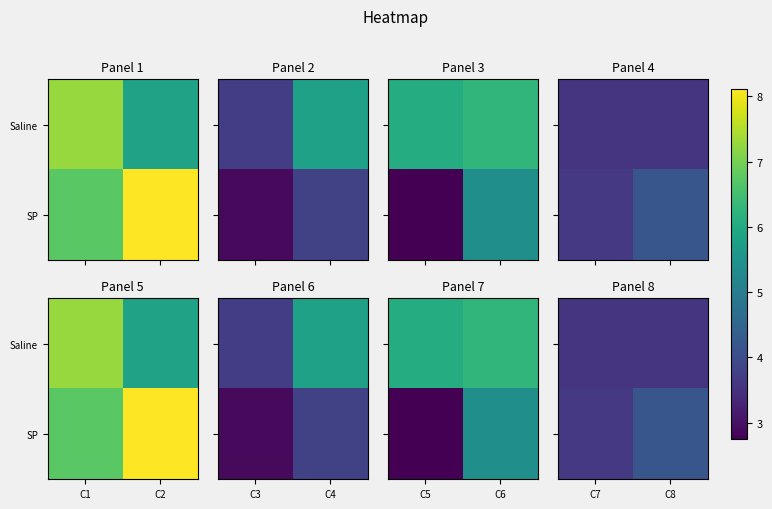

Which series changed the most between C7 and C8?

SP